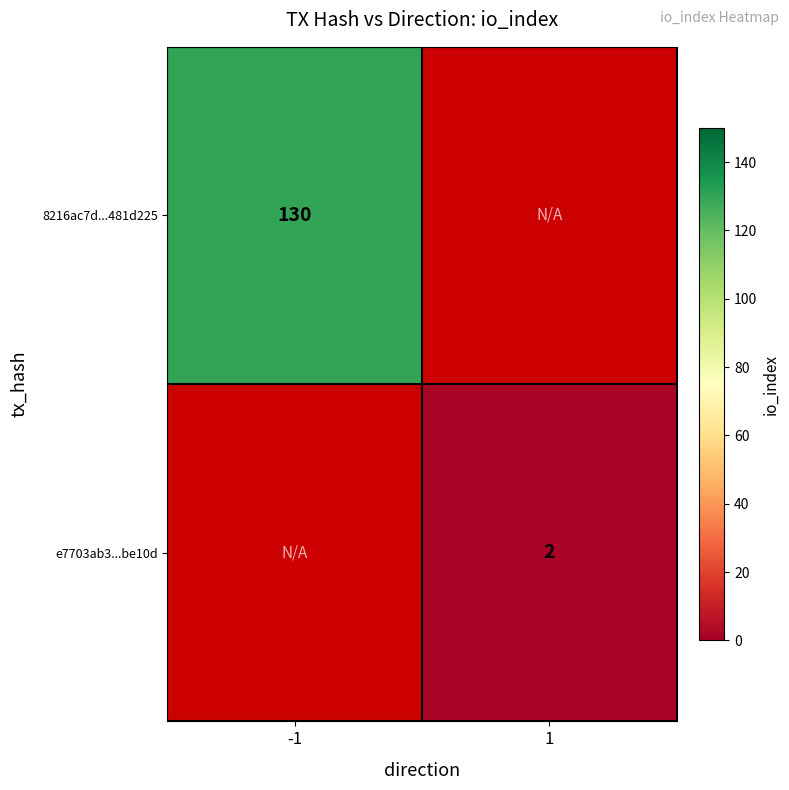

Count the number of data series in this chart.

2